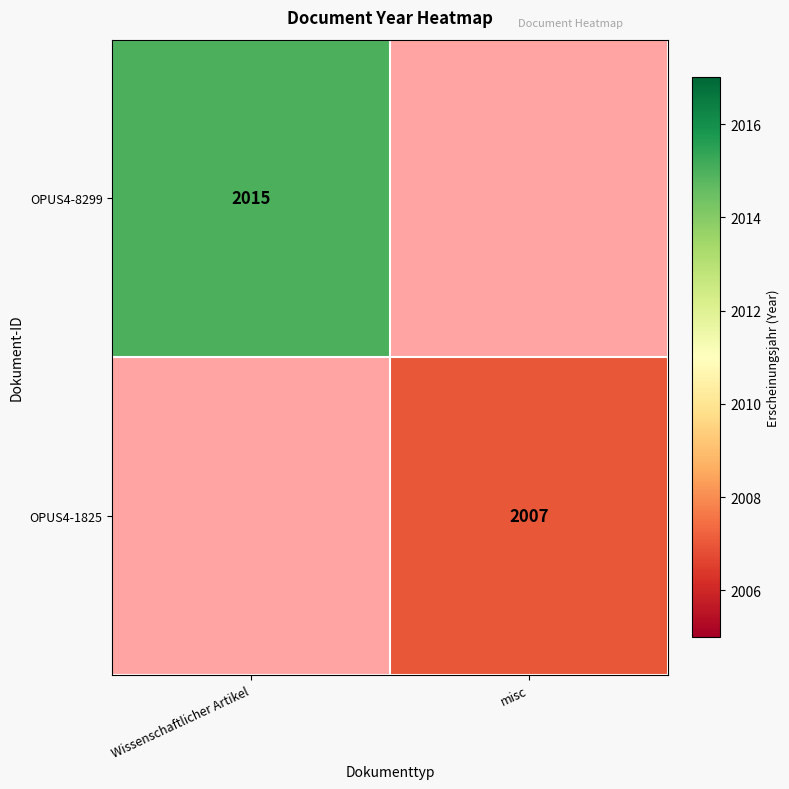

Is the value of OPUS4-1825 at misc greater than the value of OPUS4-8299 at Wissenschaftlicher Artikel?

No